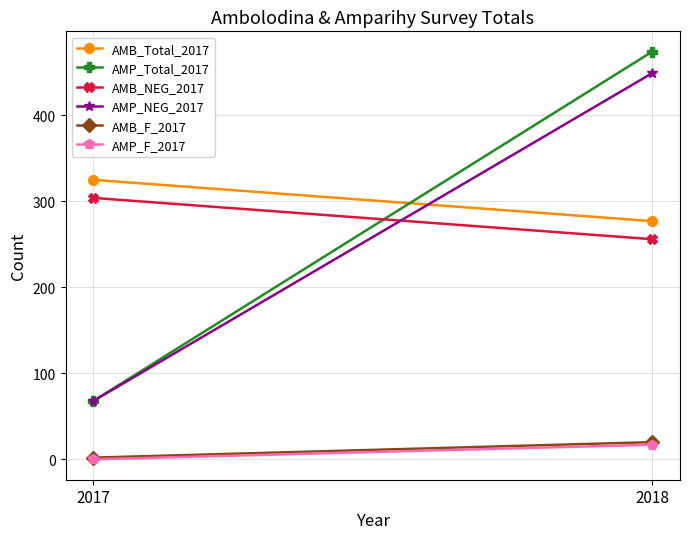

At how many categories does at least one series exceed 421?

1